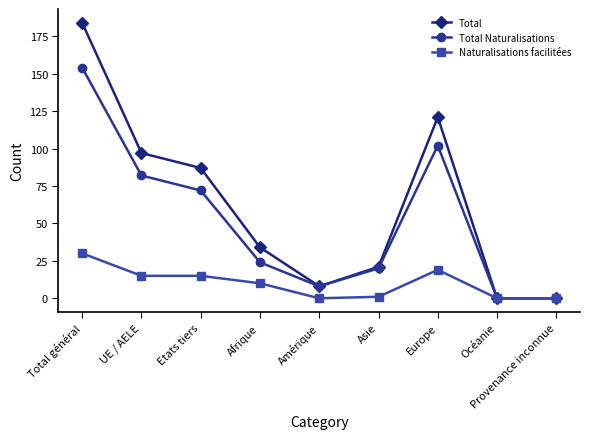

Where is the first local minimum for Total?

Amérique